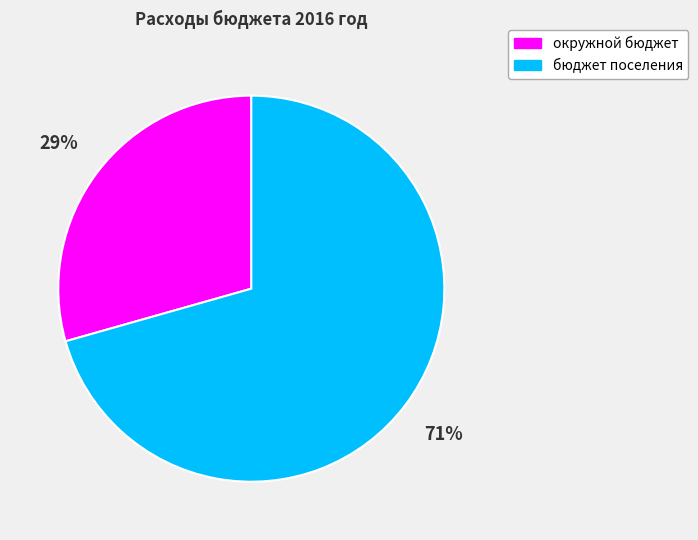

True or false: бюджет поселения accounts for 81% of the total.

False